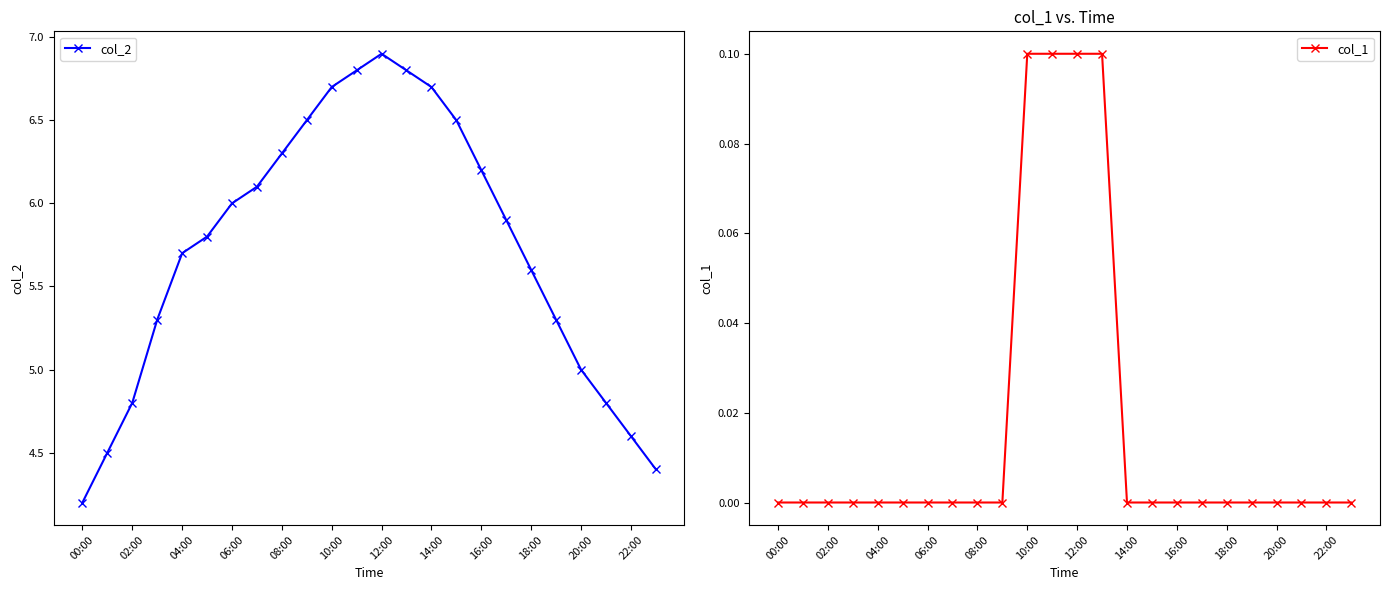

True or false: col_2 has a value of 6.5 at 15.

True